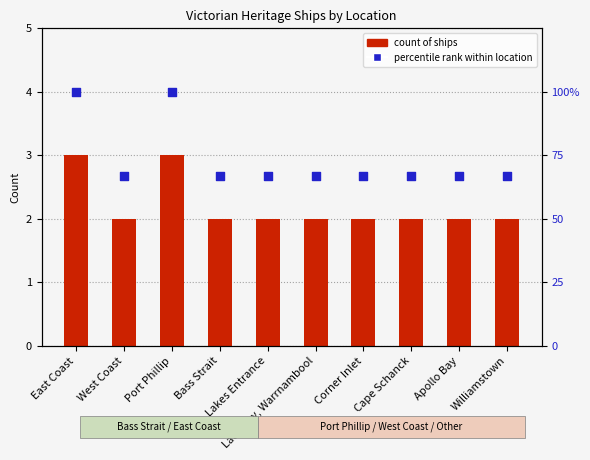

Which series has the largest total across all categories?

percentile rank within location